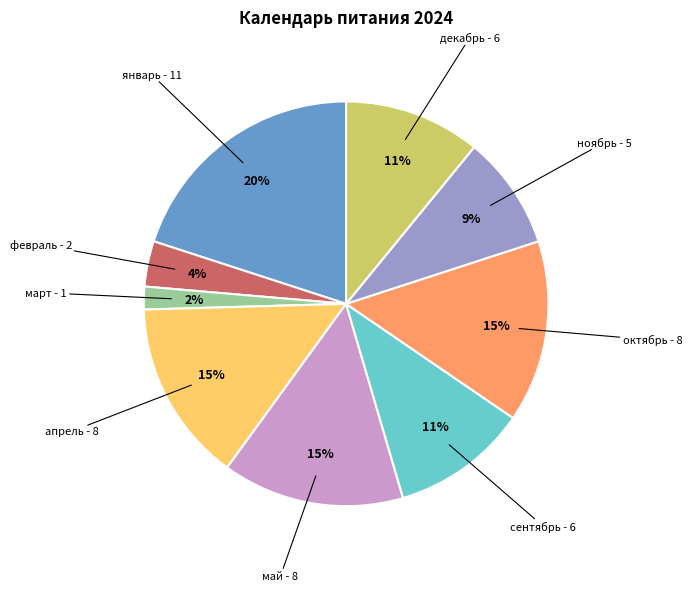

Is there a majority slice in this chart?

No